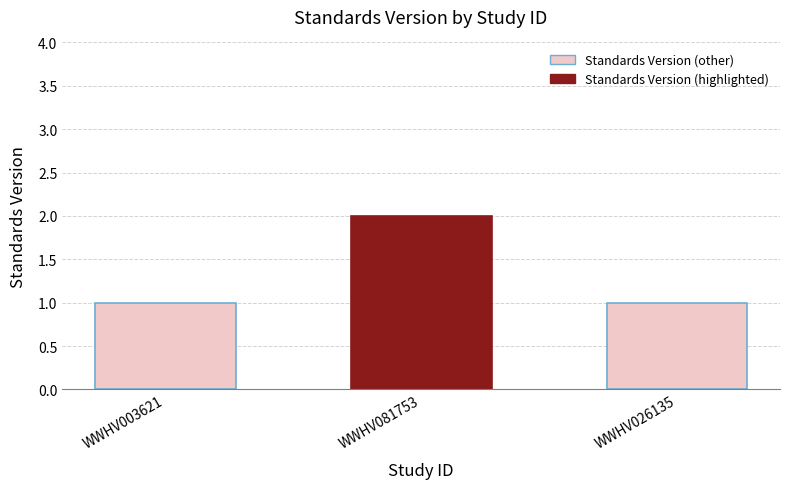

What is the label of the 1st bar from the right?

WWHV026135